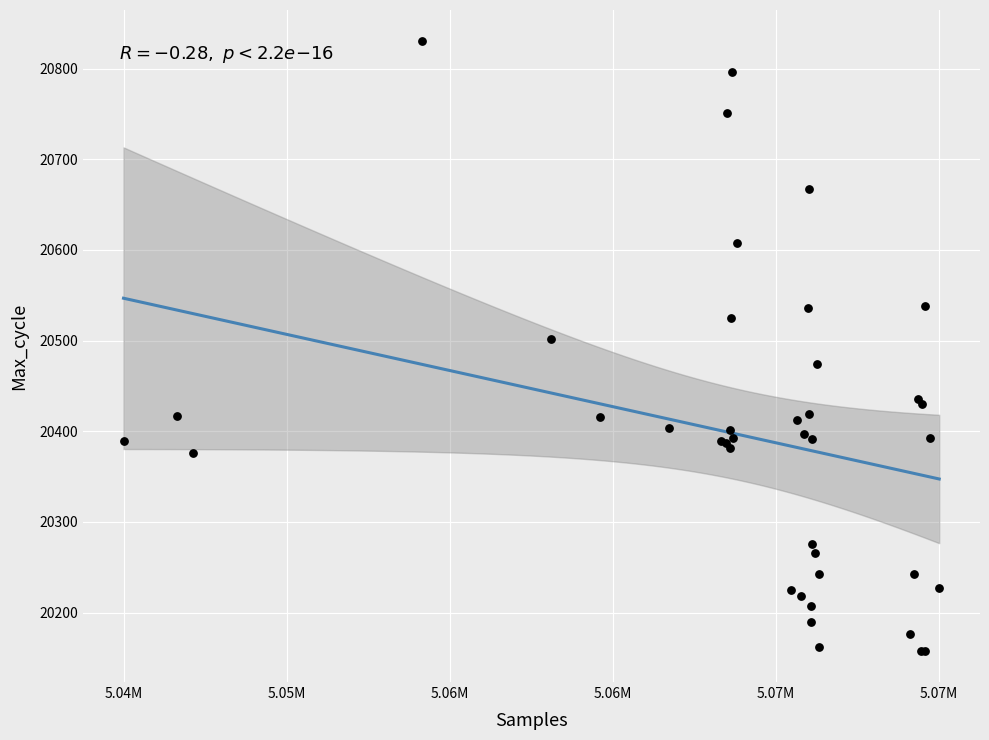

What Y value in the scatter plot is closest to 20494?

20502